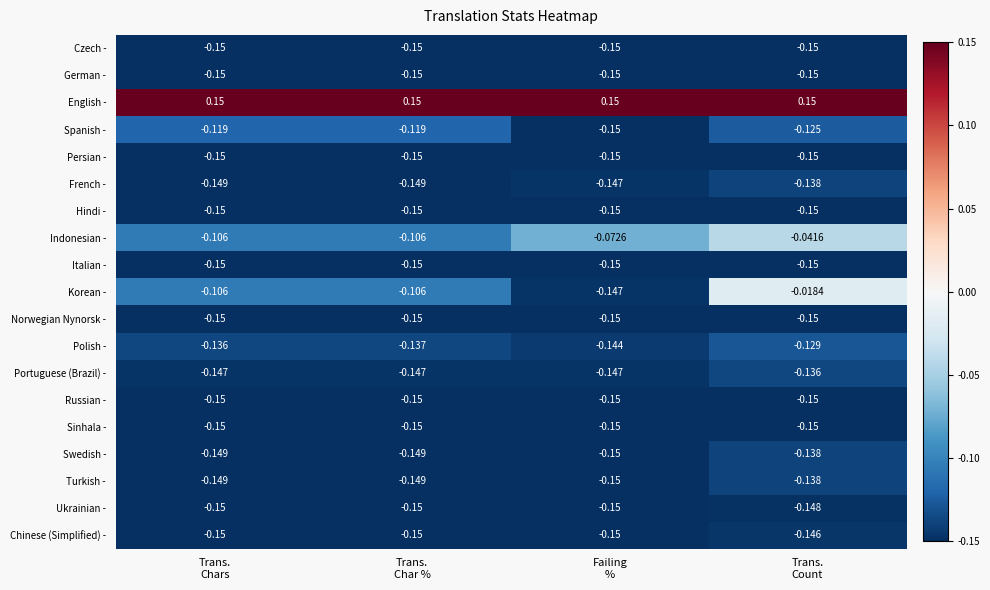

Which series has the widest spread of values?

Korean -